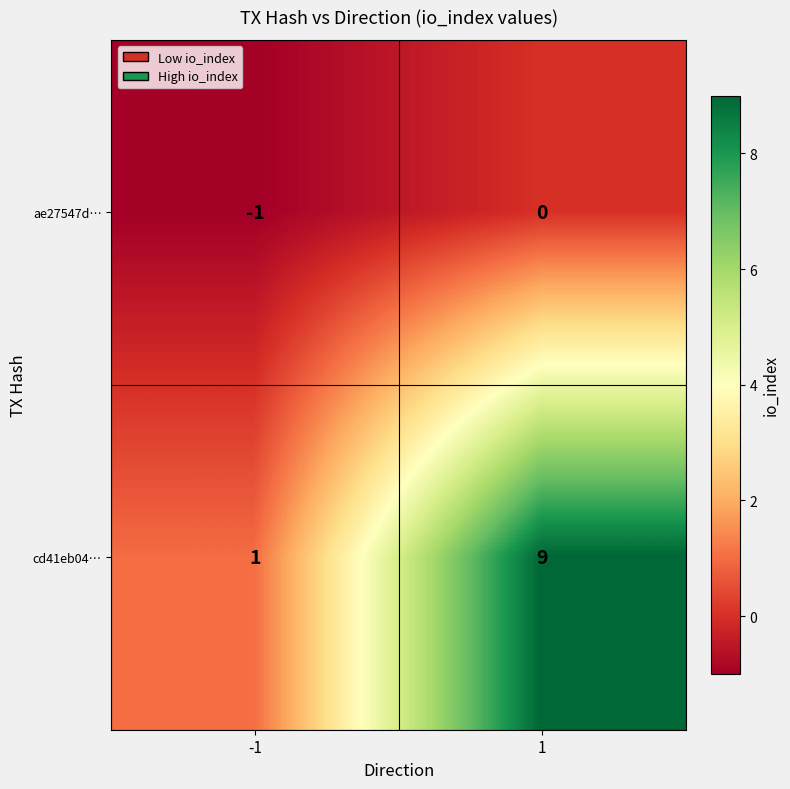

What is the total value across all series at 1?

9